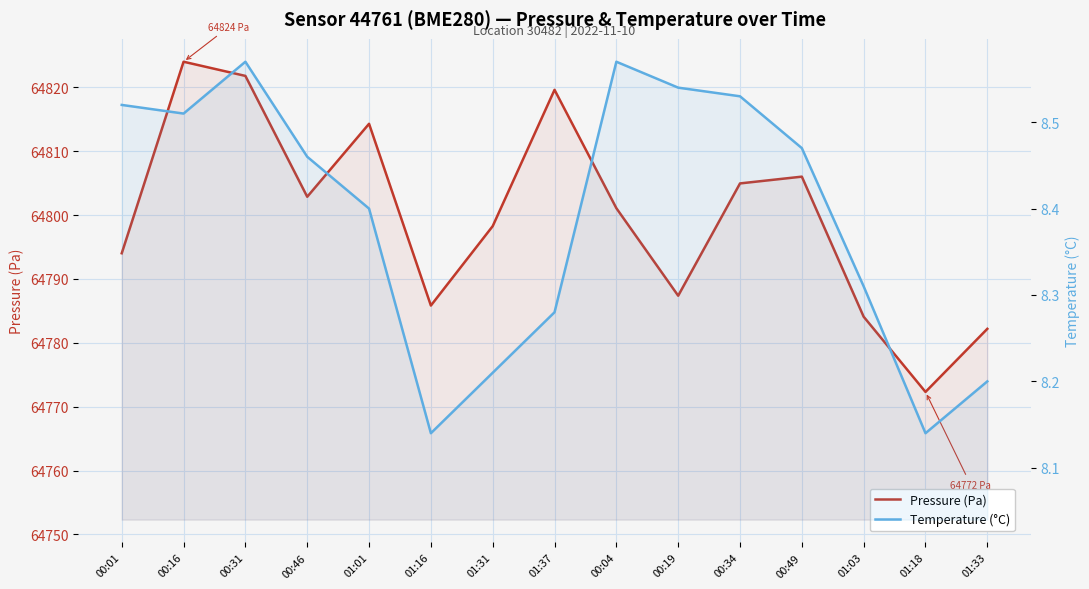

What is the sum of the Temperature (°C) values at 01:03 and 01:01?

16.7